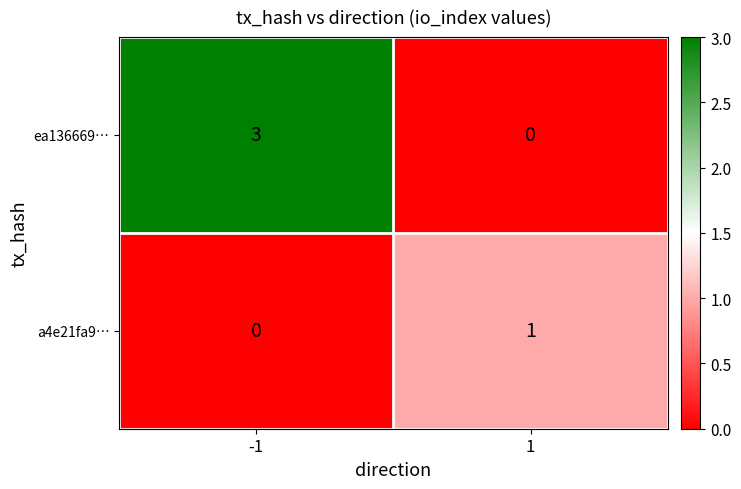

Which series has the largest total across all categories?

ea136669…